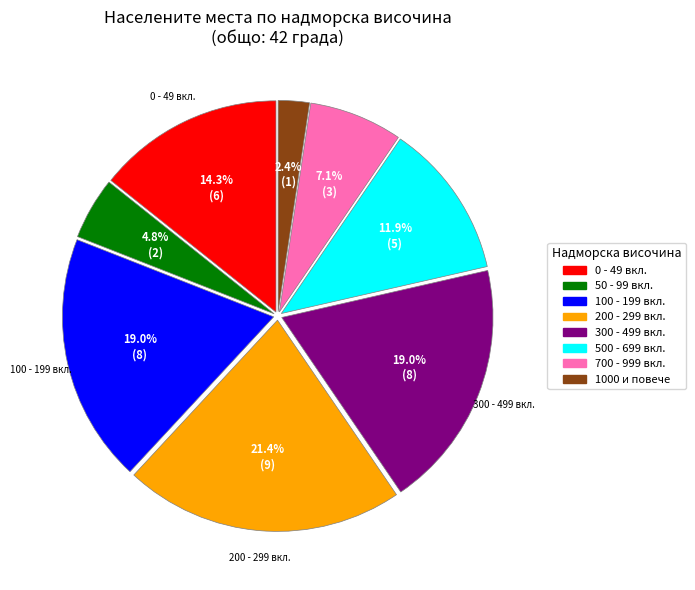

What is the smallest slice in the pie chart?

1000 и повече